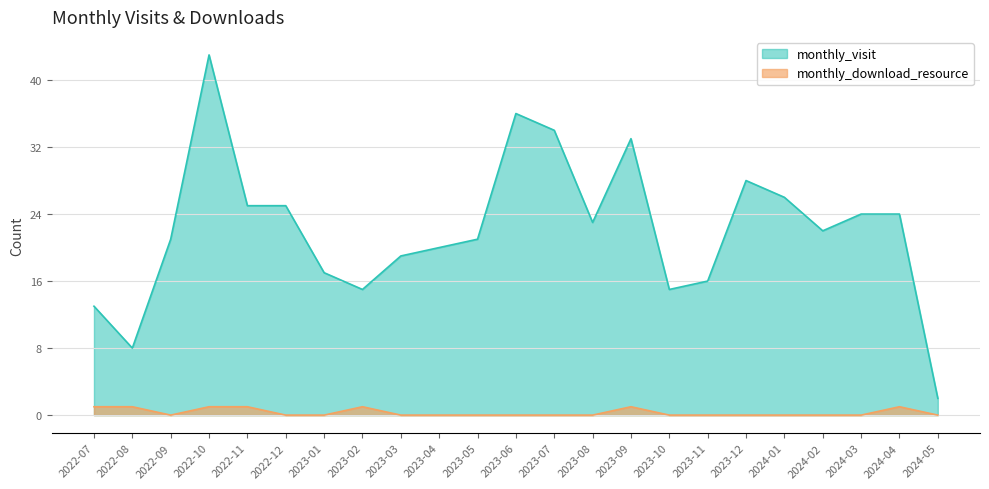

Rank the series by their average value, from lowest to highest.

monthly_download_resource, monthly_visit